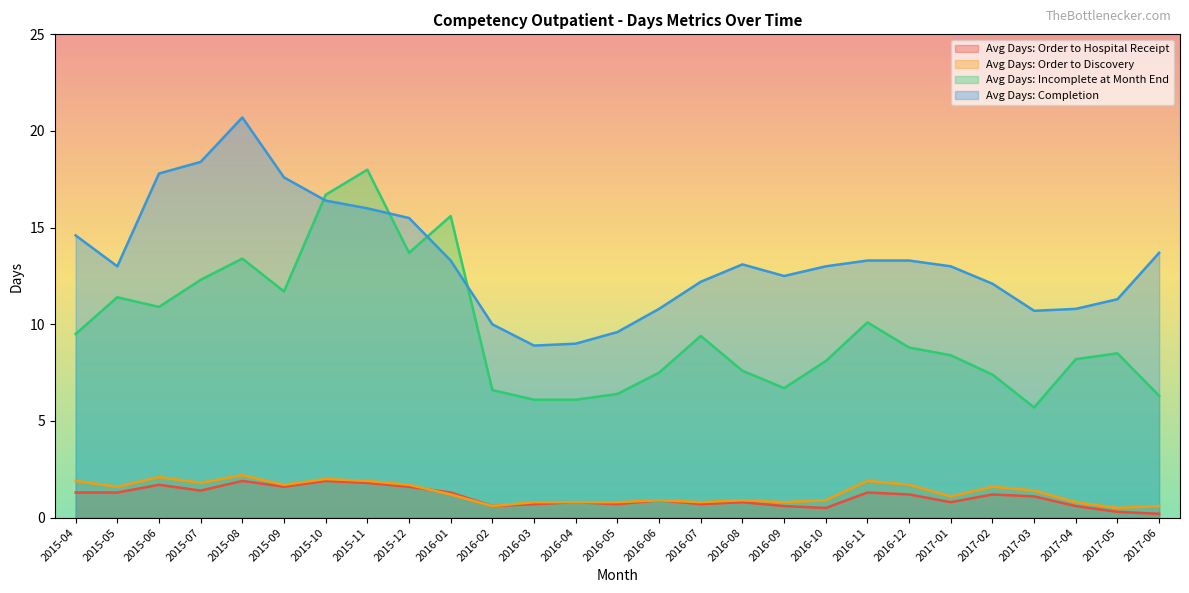

True or false: Avg Days: Order to Hospital Receipt and Avg Days: Completion cross at least once.

False